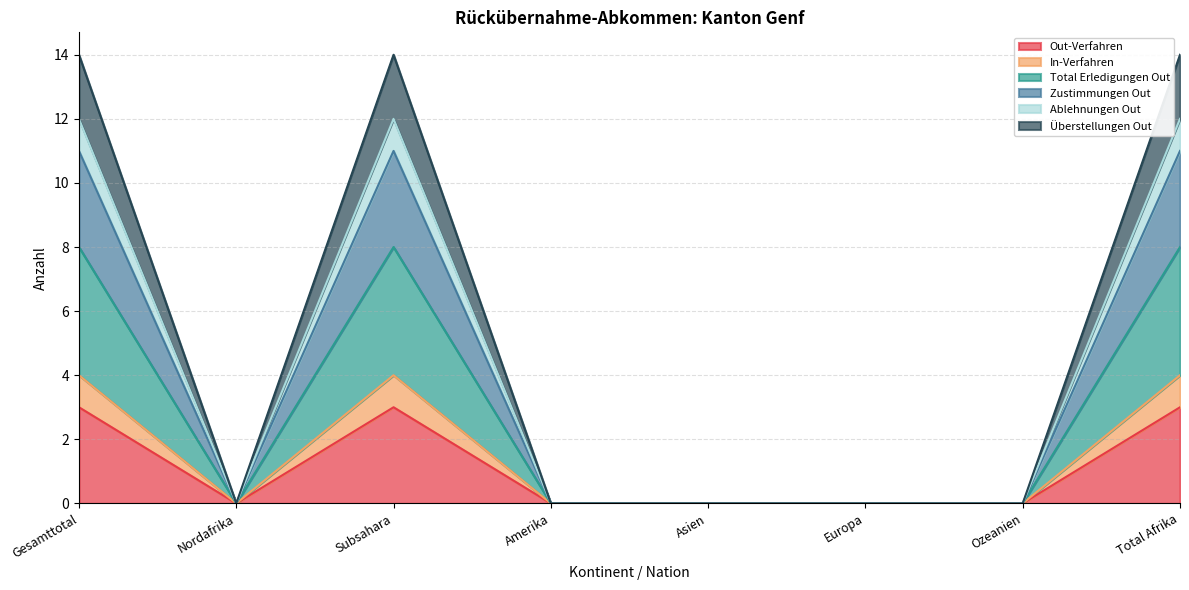

How many distinct data groups are displayed?

6